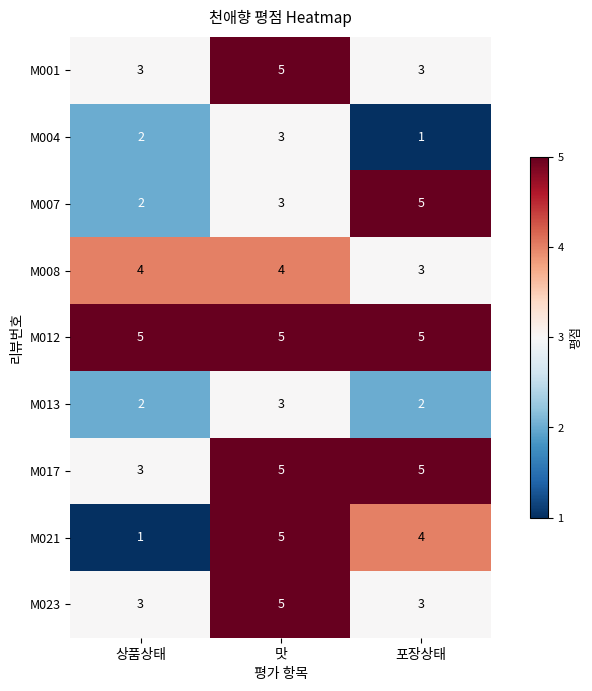

Which series has the widest spread of values?

M021